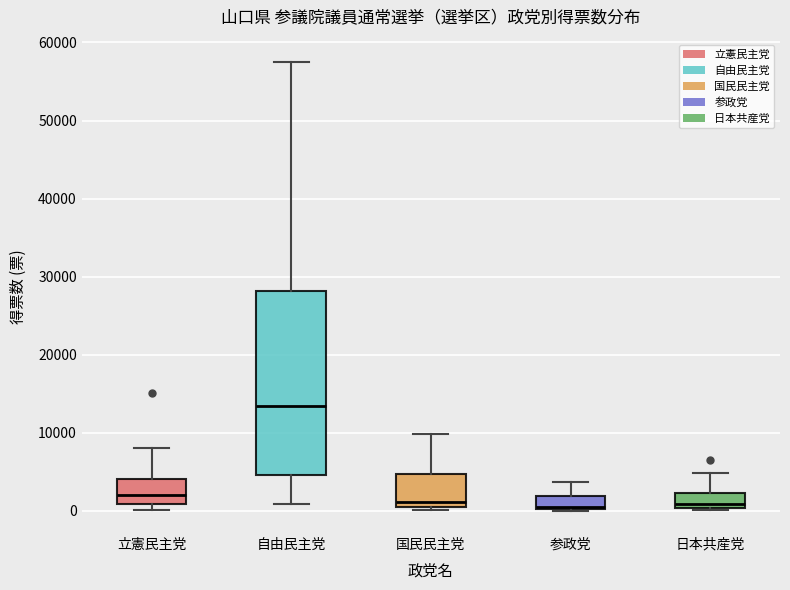

Comparing the boxes themselves (not the whiskers), which one is the tallest?

自由民主党